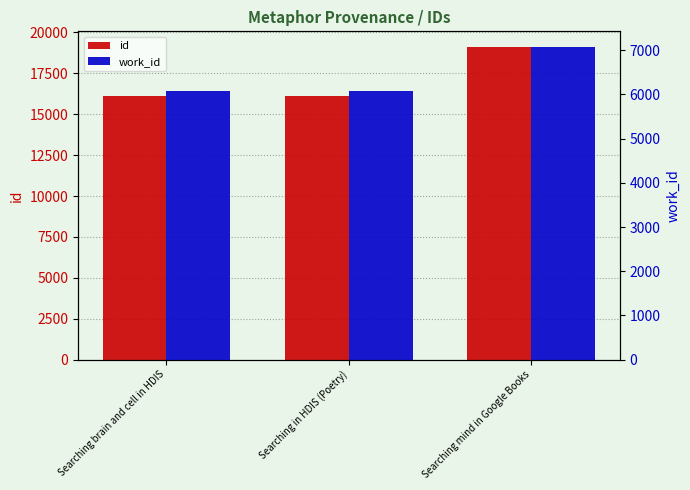

At which label is work_id closest to 6579?

Searching brain and cell in HDIS